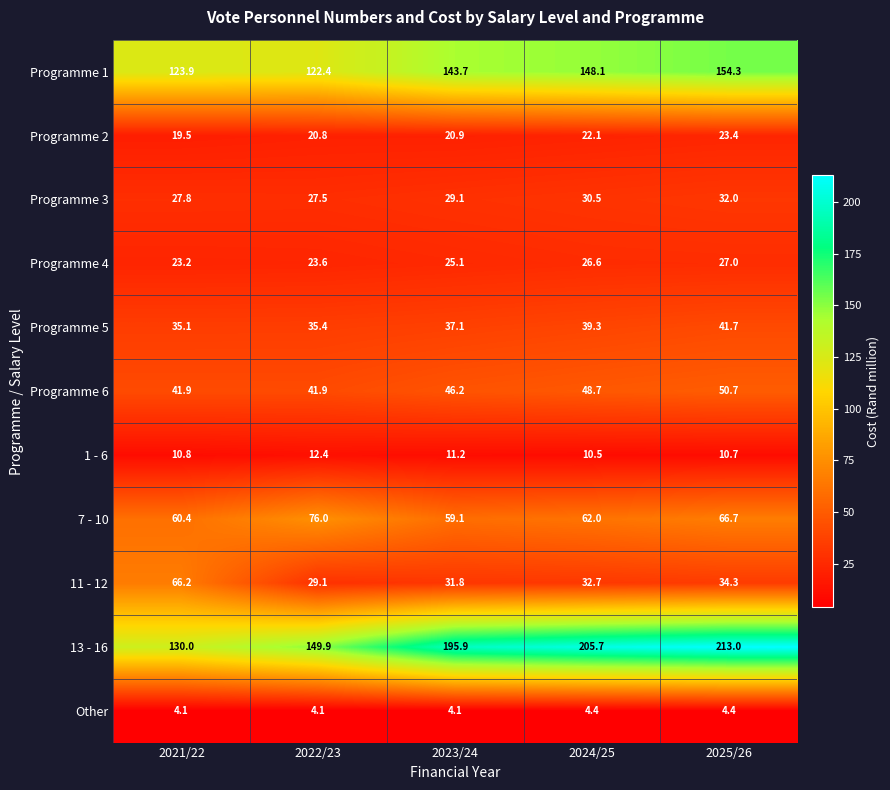

The 13 - 16 series shows 130.0 at 2021/22. True or false?

True